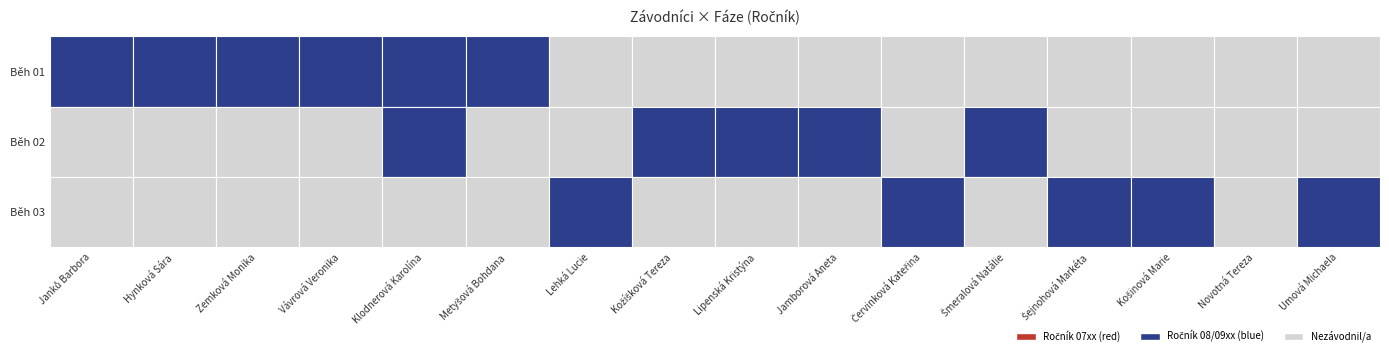

Which category has the lowest value across all series?

Lehká Lucie